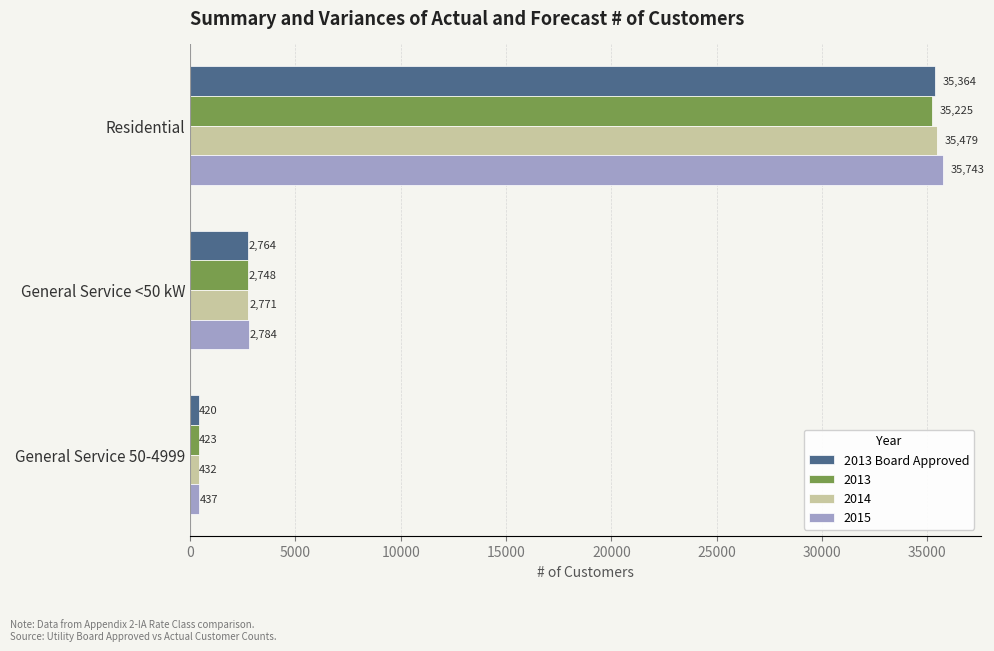

Count the number of data series in this chart.

4